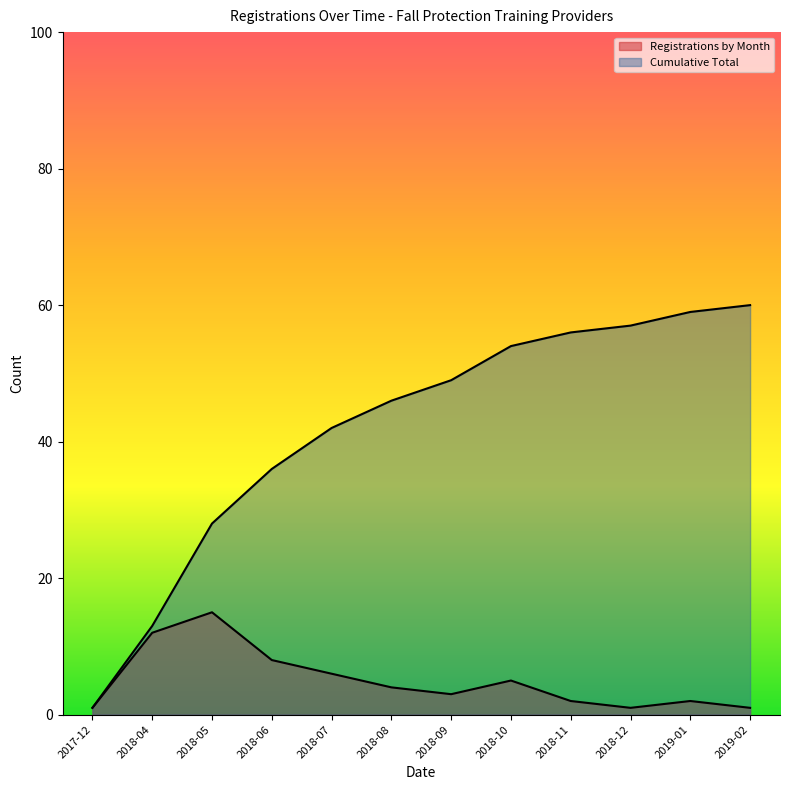

How many data points in Cumulative Total are above 49?

5